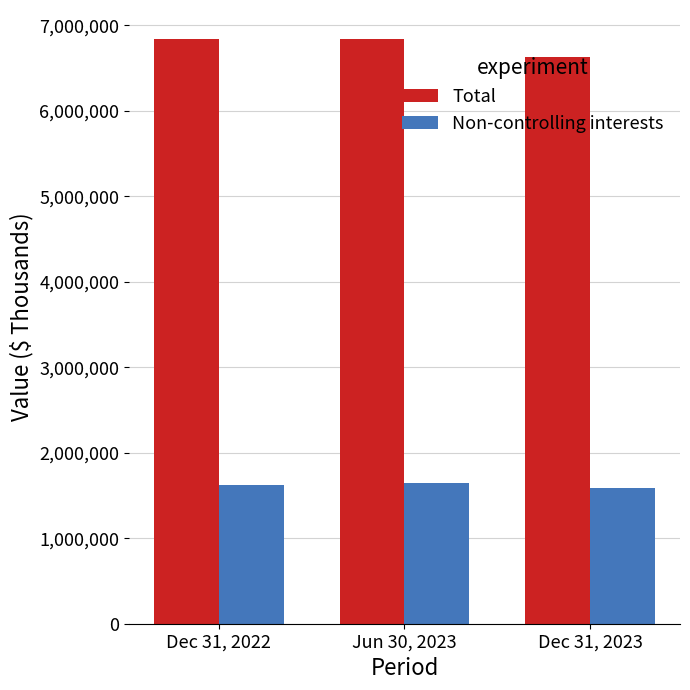

What is the sum of all Non-controlling interests values?

4851698